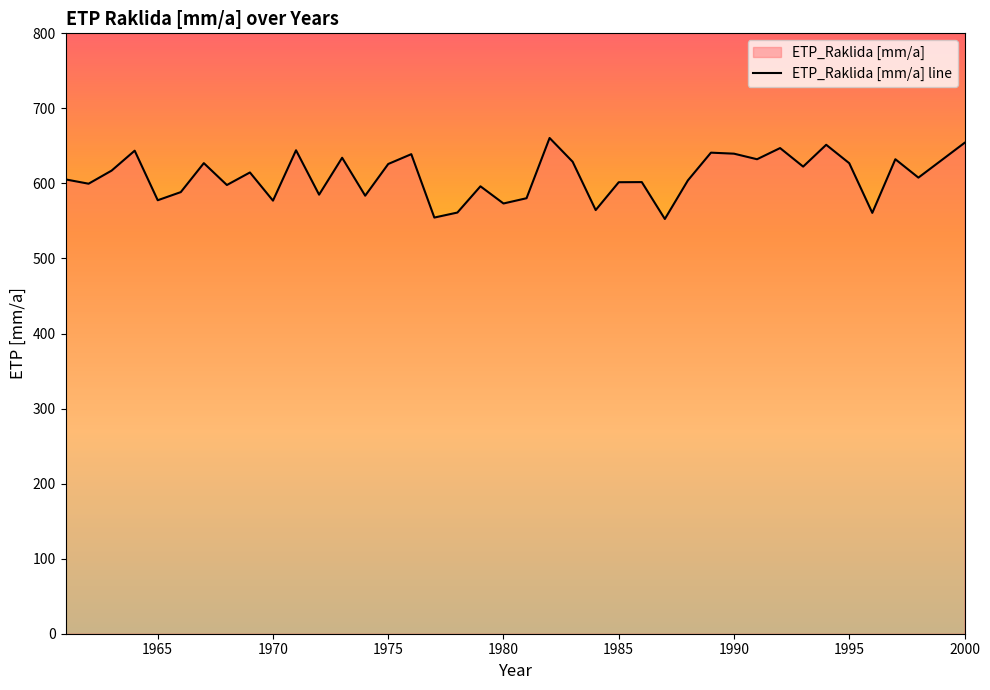

True or false: the data shows 911.4 at 1990.

False